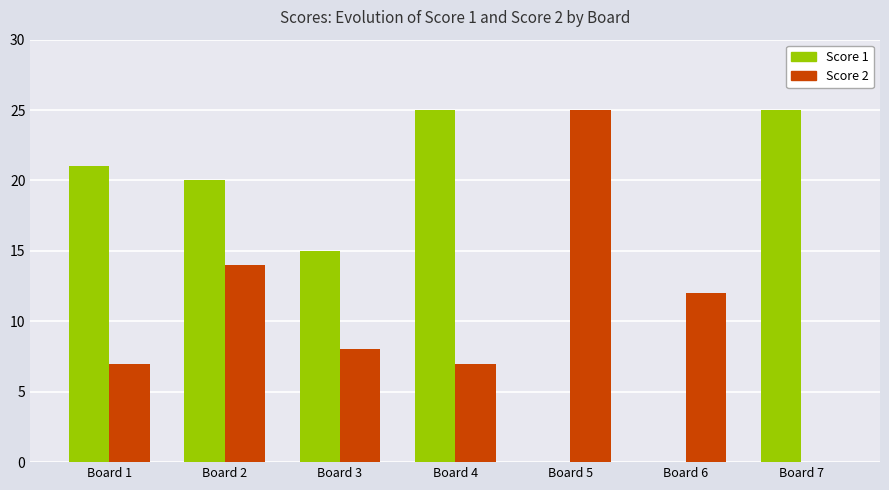

What is the sum of the Score 2 values at Board 5 and Board 3?

33